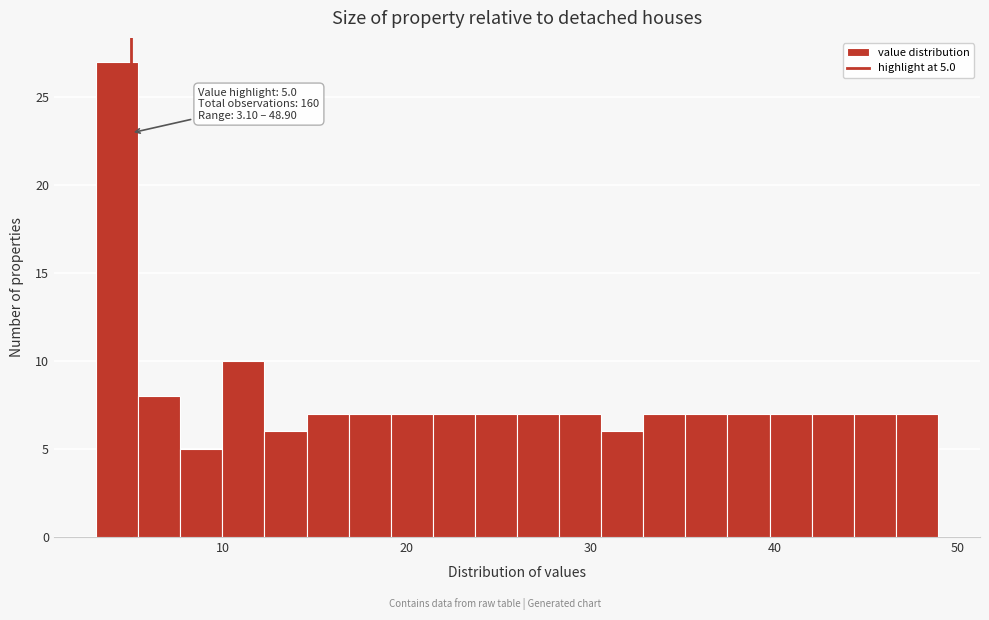

Read against the x-axis, roughly where is the centre of the tallest bar?

4